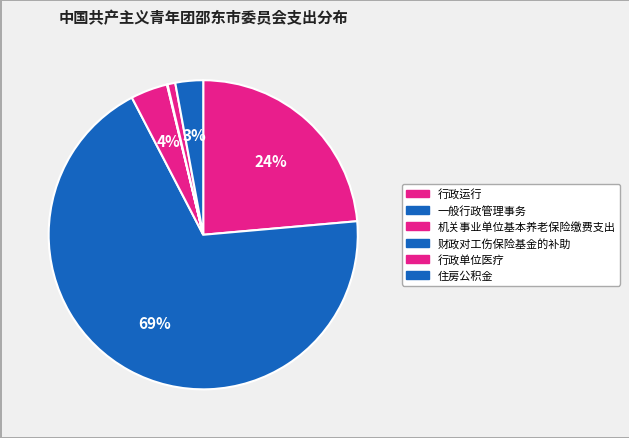

Which has a higher value, 财政对工伤保险基金的补助 or 一般行政管理事务?

一般行政管理事务